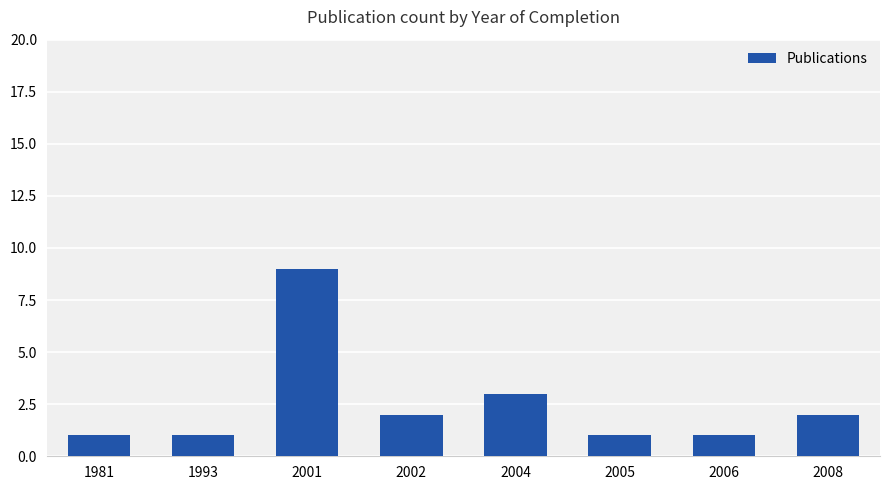

What is the value of the 8th bar from the left?

2